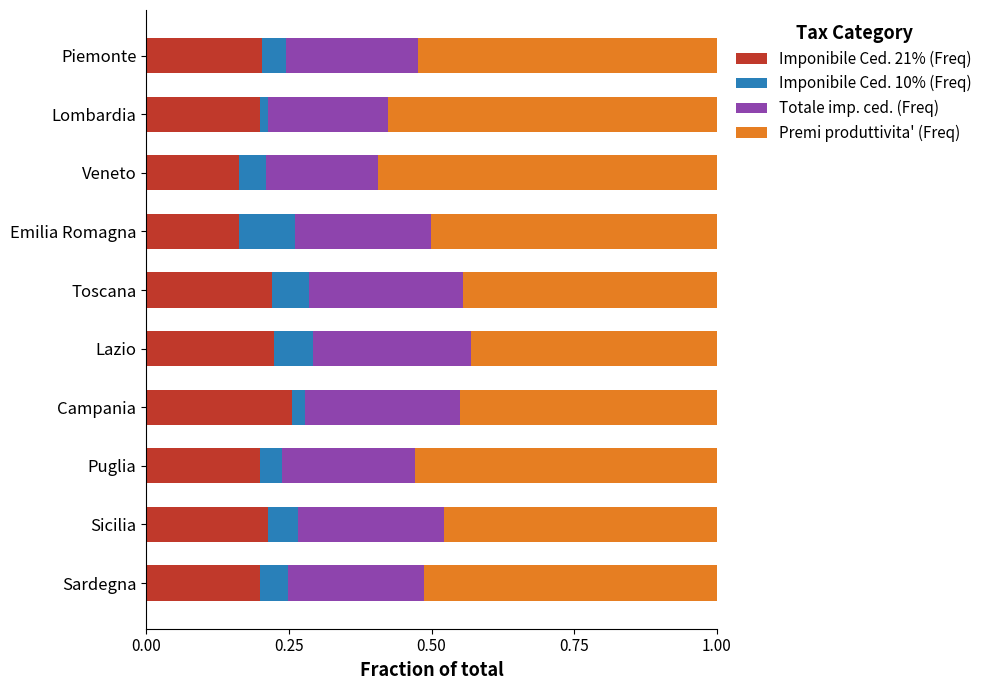

What is the total value across all series at Puglia?

1.0